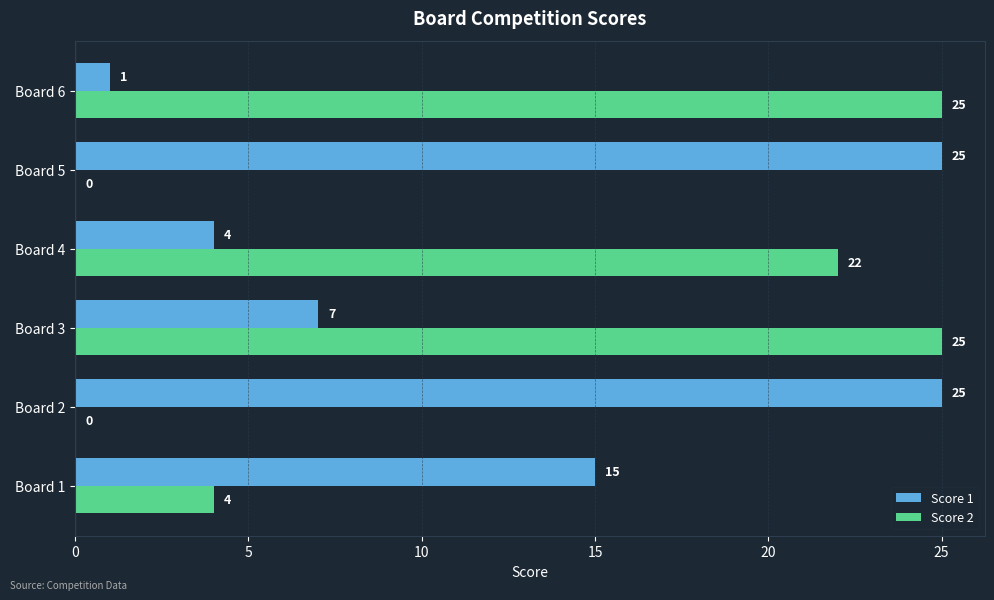

Which series has the largest total across all categories?

Score 1